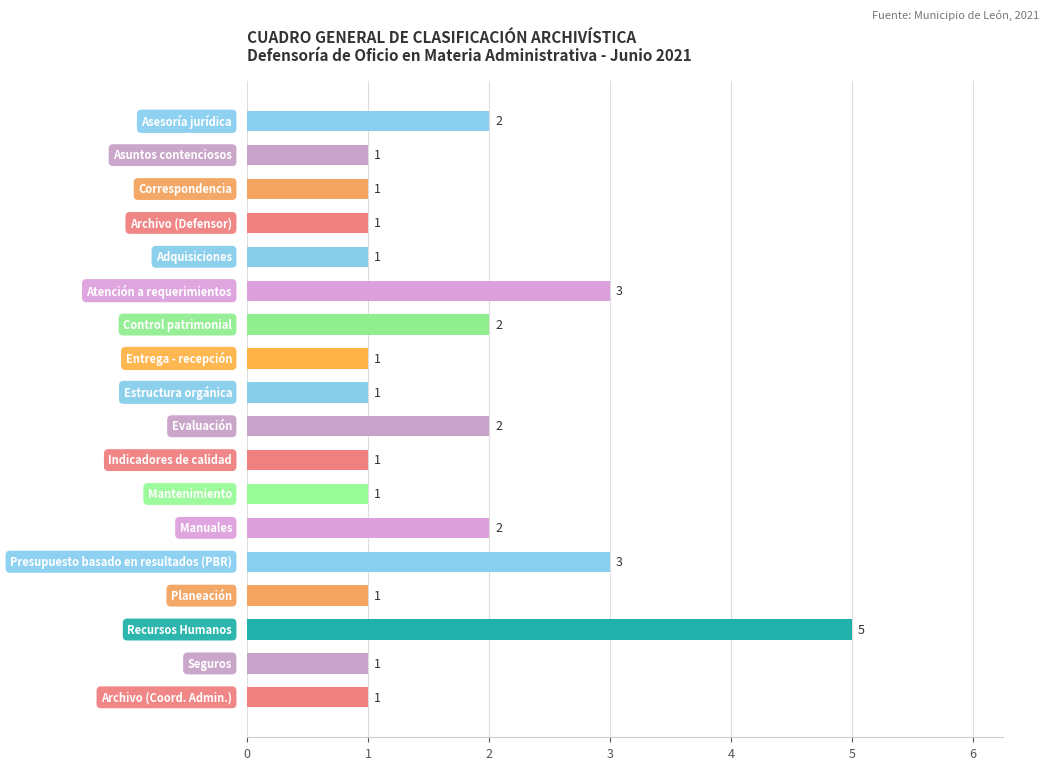

Are the bars grouped side by side (vs. stacked)?

No